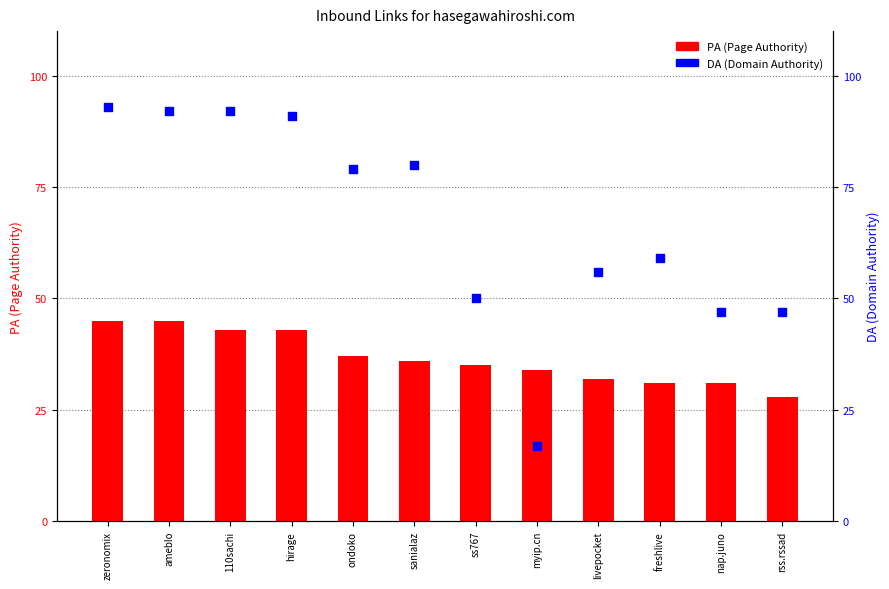

Which series reaches the minimum Y coordinate?

DA